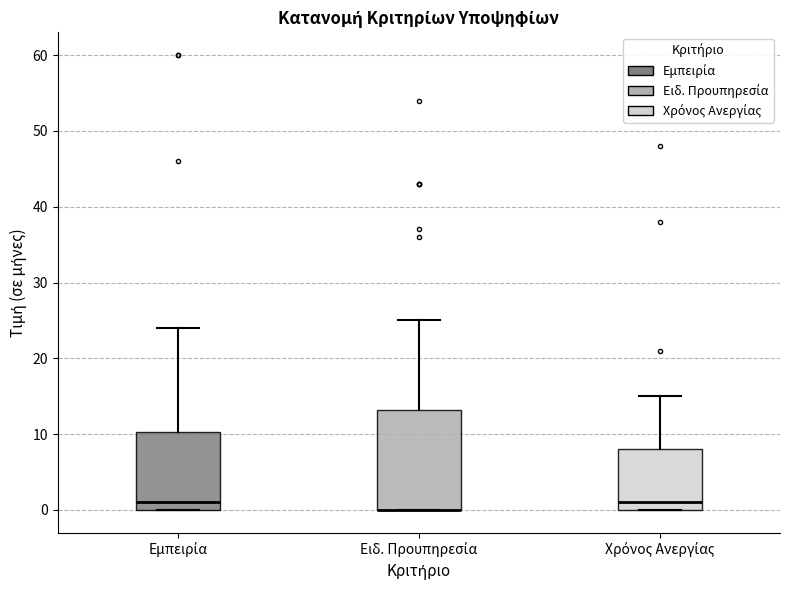

Which box is the tallest, from its lower edge to its upper edge?

Ειδ. Προυπηρεσία